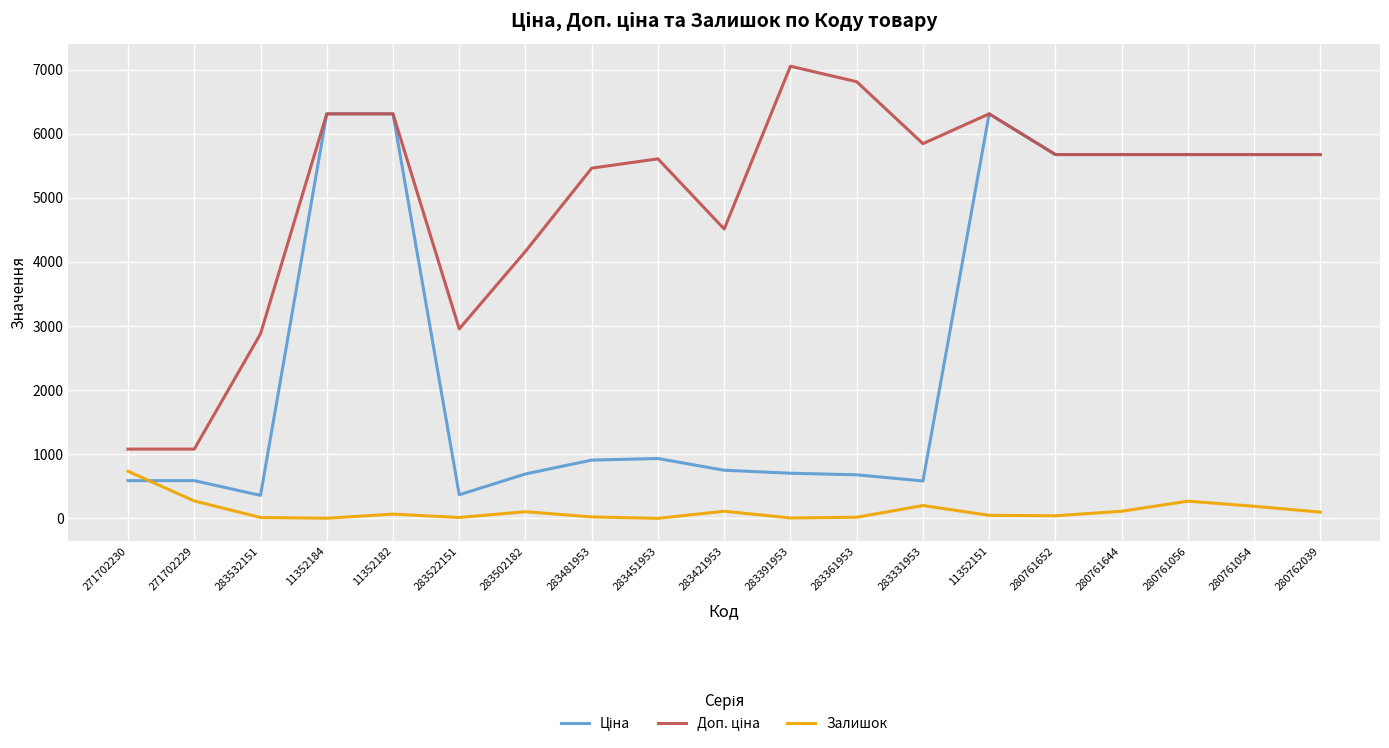

What is the total value across all series at 271702230?

2407.6